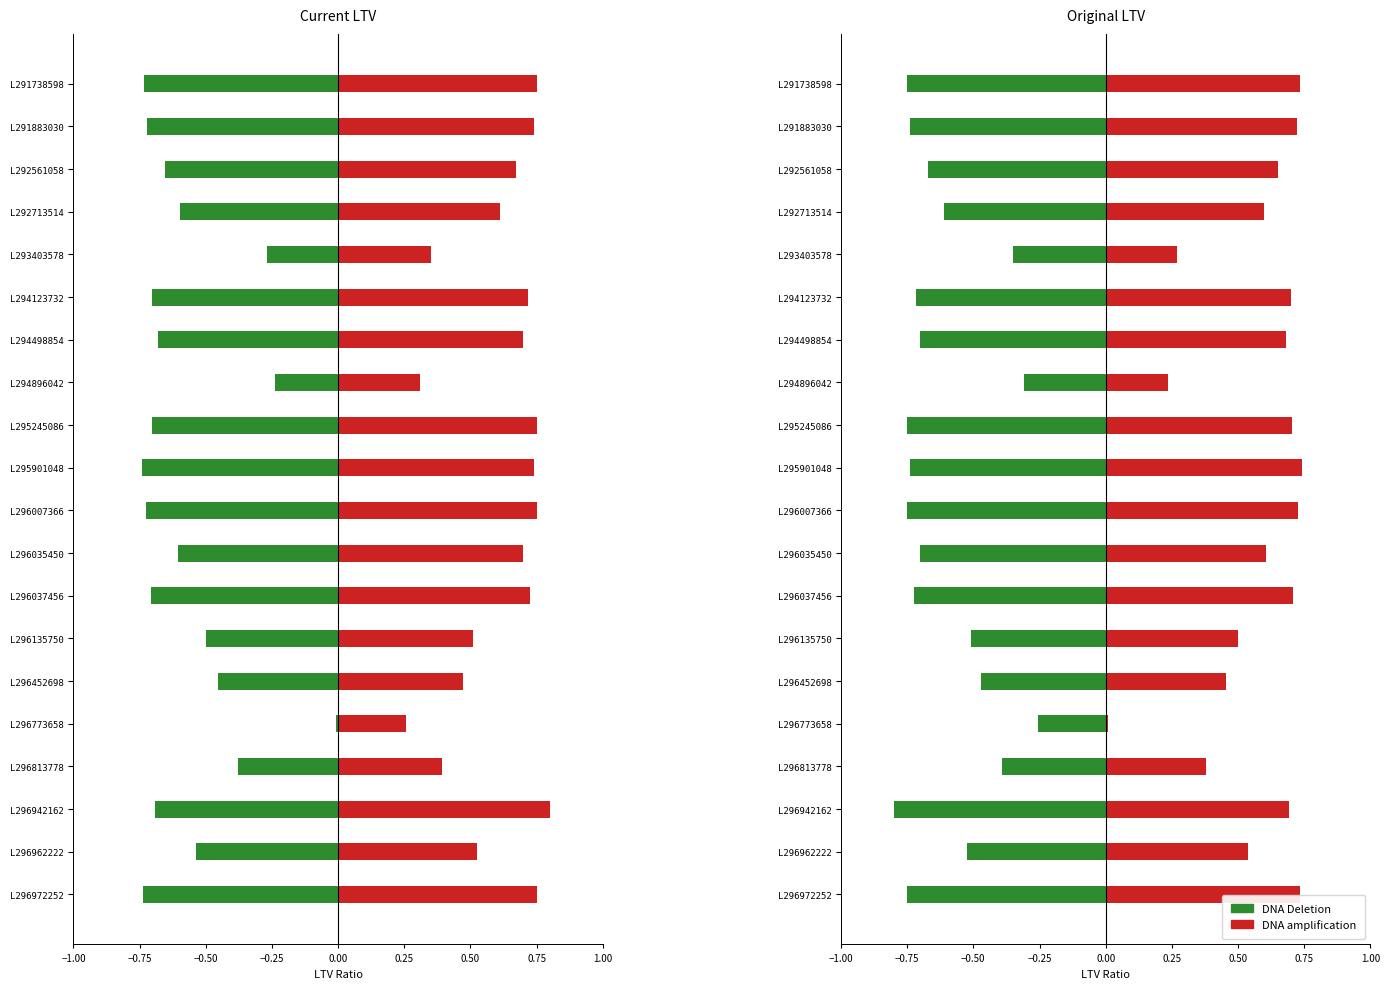

At how many categories does at least one series exceed 0?

20